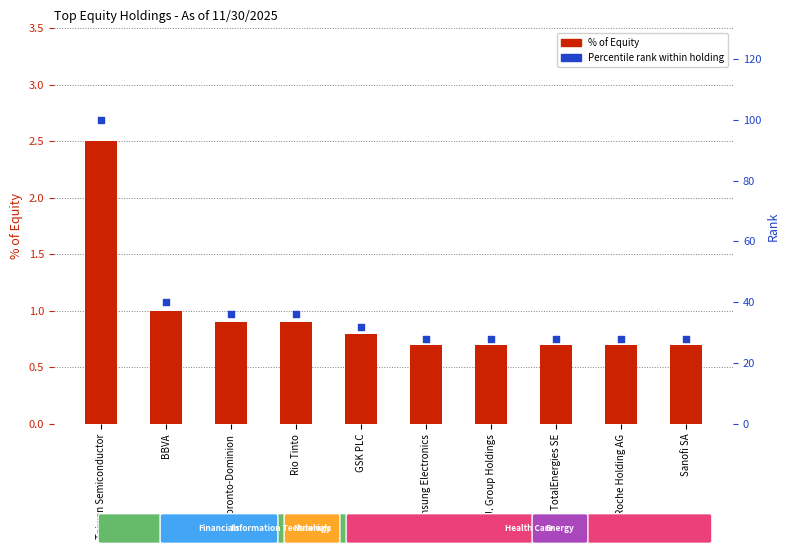

Which series reaches the minimum Y coordinate?

% of Equity